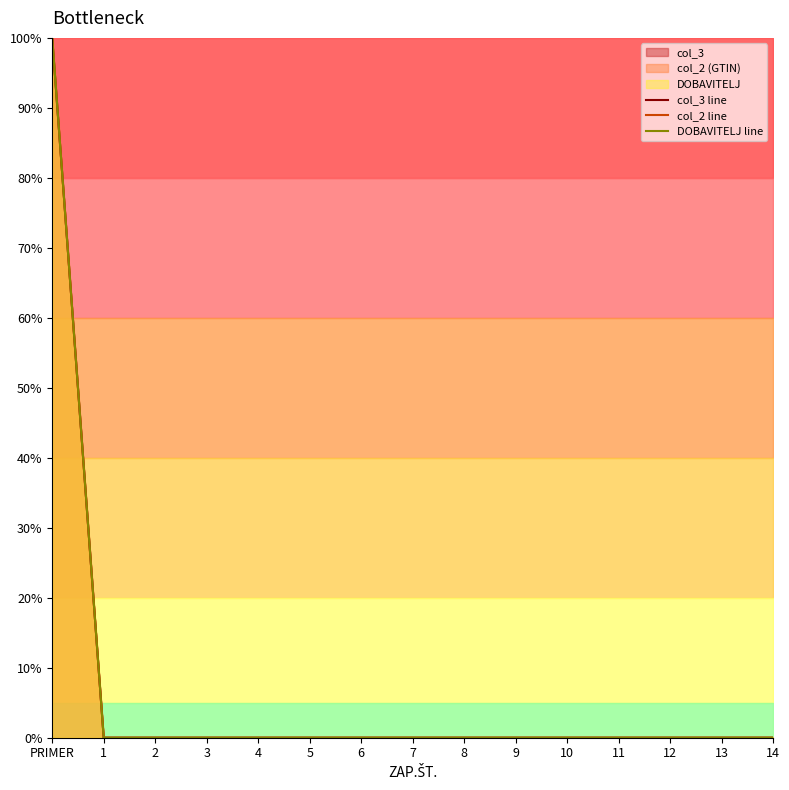

How many lines are shown in the chart?

3